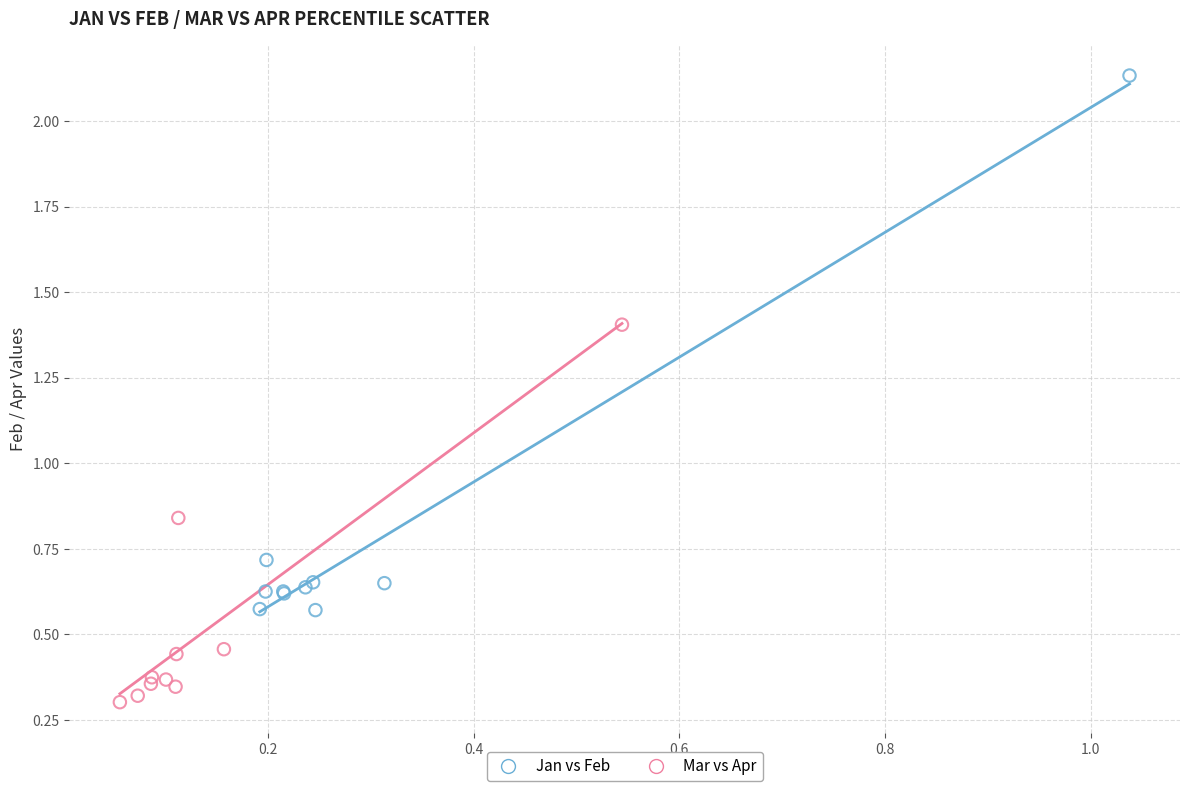

Which series reaches the maximum Y coordinate?

Jan vs Feb